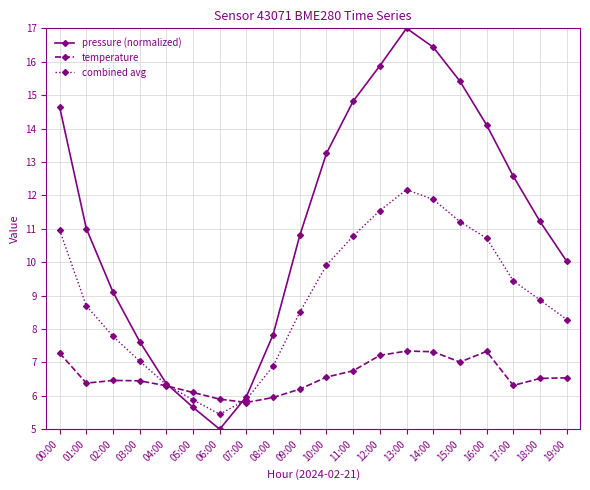

Which series changed the most between 04:00 and 07:00?

temperature